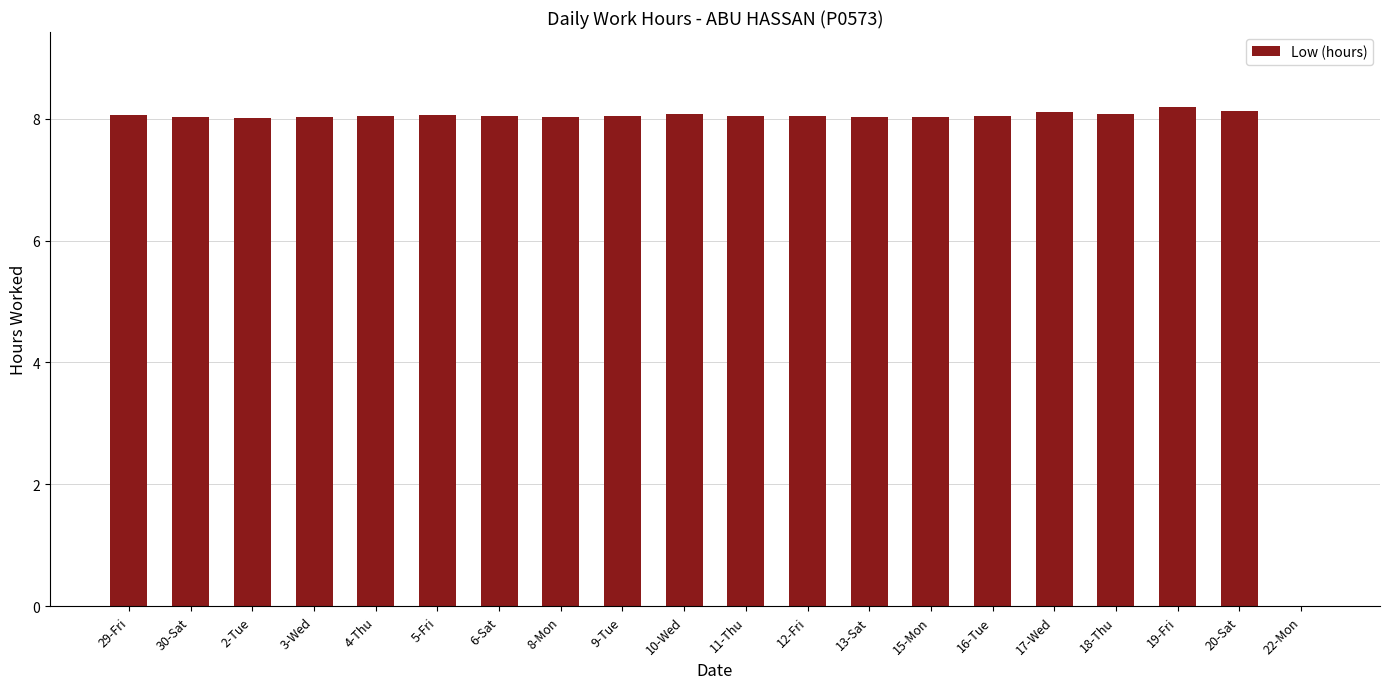

What is the greatest value displayed?

8.2